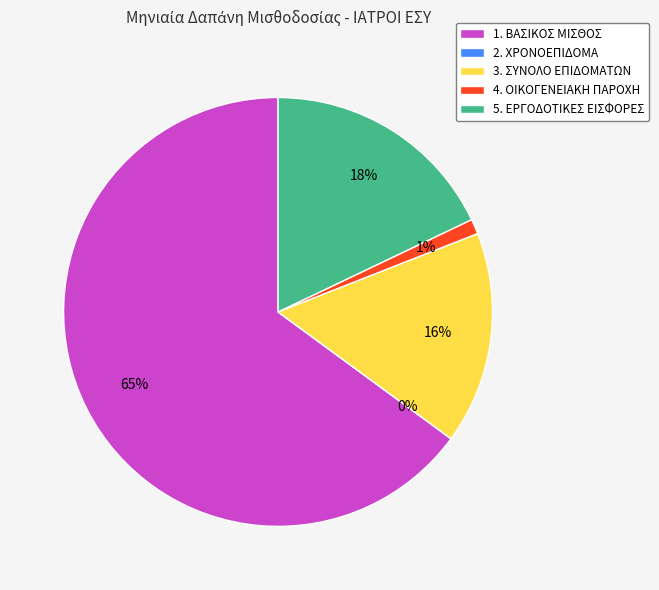

What percentage is the 4. ΟΙΚΟΓΕΝΕΙΑΚΗ ΠΑΡΟΧΗ slice, to the nearest percent?

1%